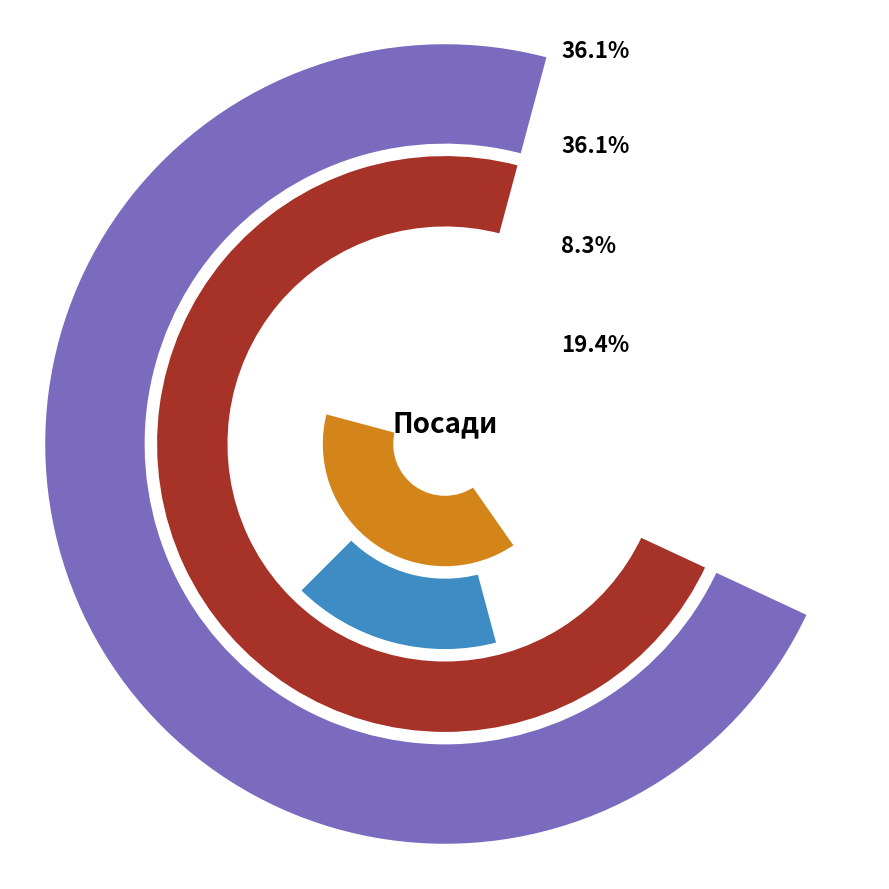

How much of the chart is everything except Завідувач філією?

77.8%